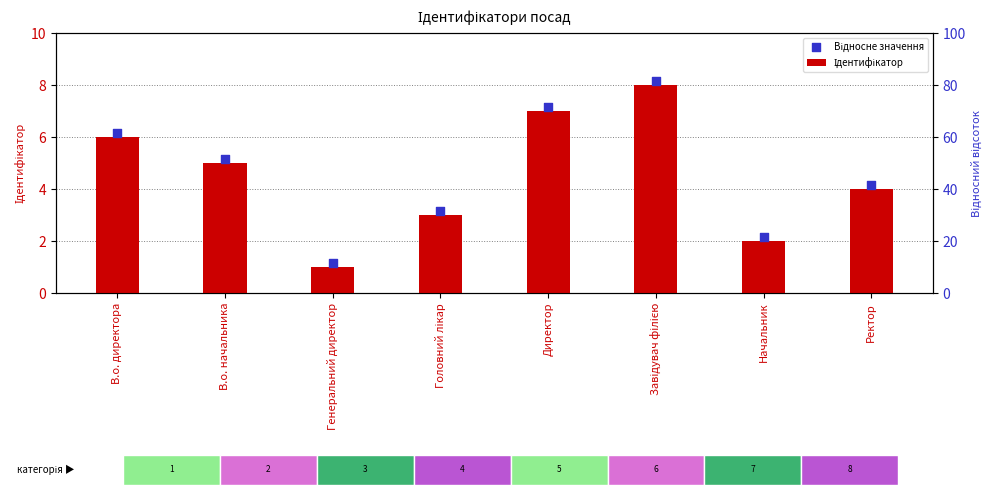

Is the value of Відносне значення at Начальник greater than the value of Ідентифікатор at Ректор?

No